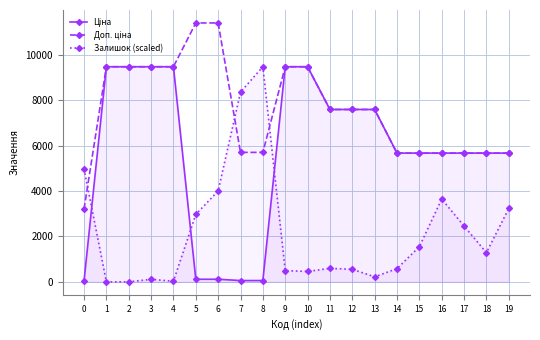

Is it true that Залишок (scaled) equals 1547.8 at 15?

True